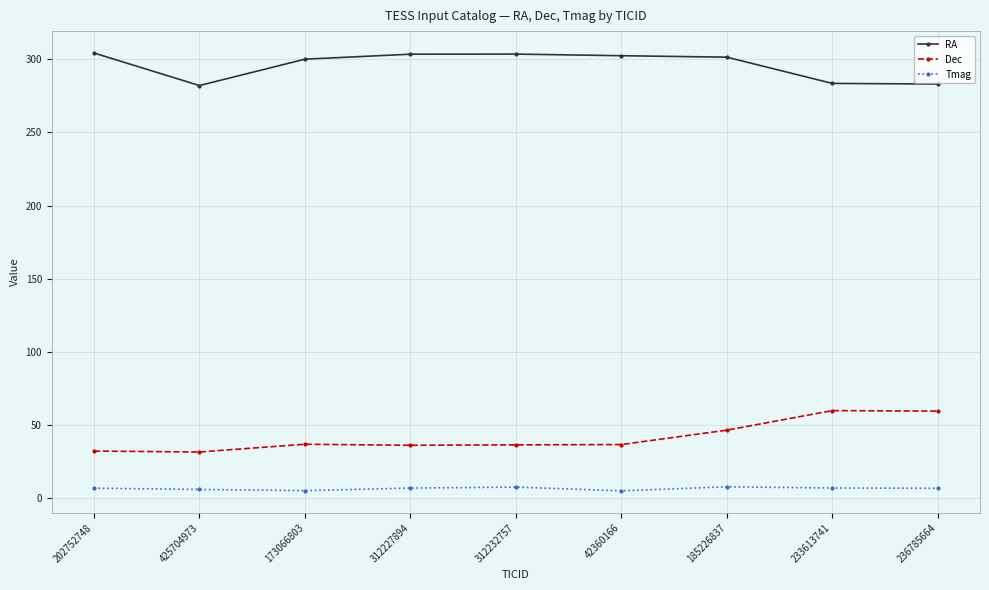

What is the maximum value shown in the chart?

304.2